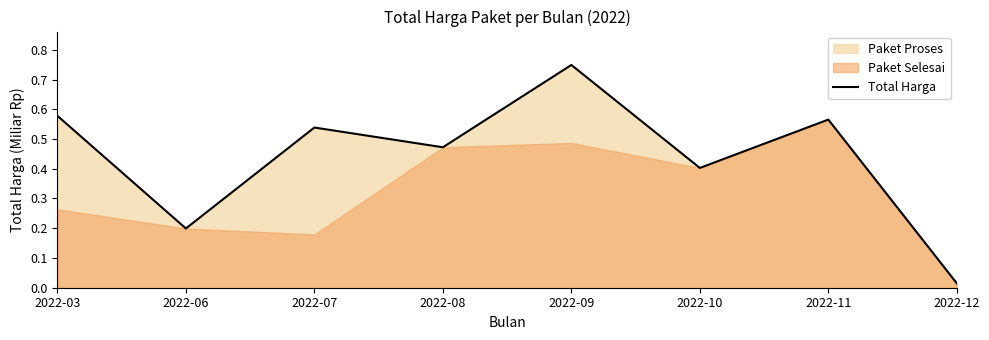

Rank the categories by value from lowest to highest.

2022-12, 2022-06, 2022-10, 2022-08, 2022-07, 2022-11, 2022-03, 2022-09